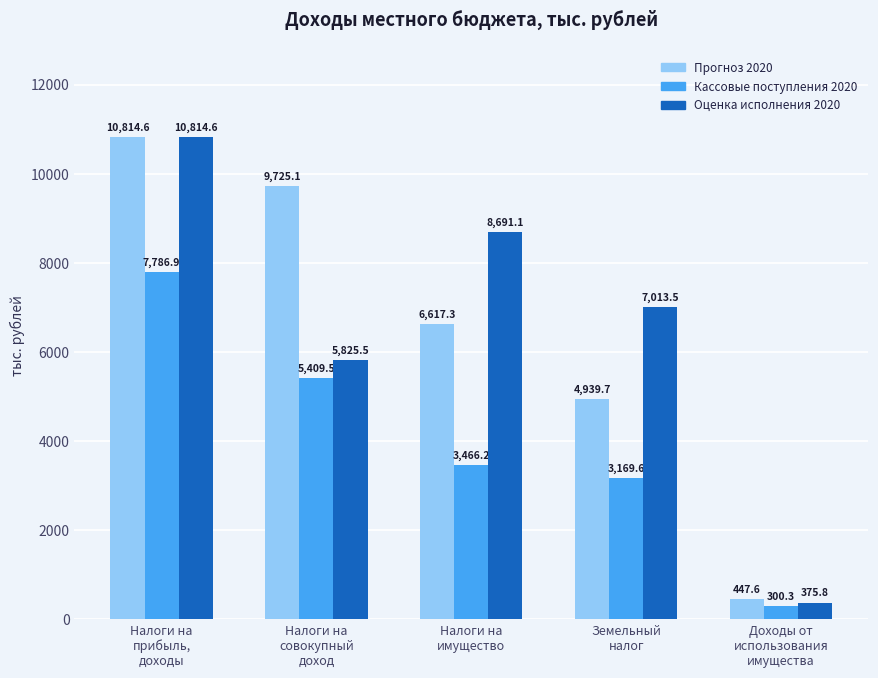

How many distinct data groups are displayed?

3